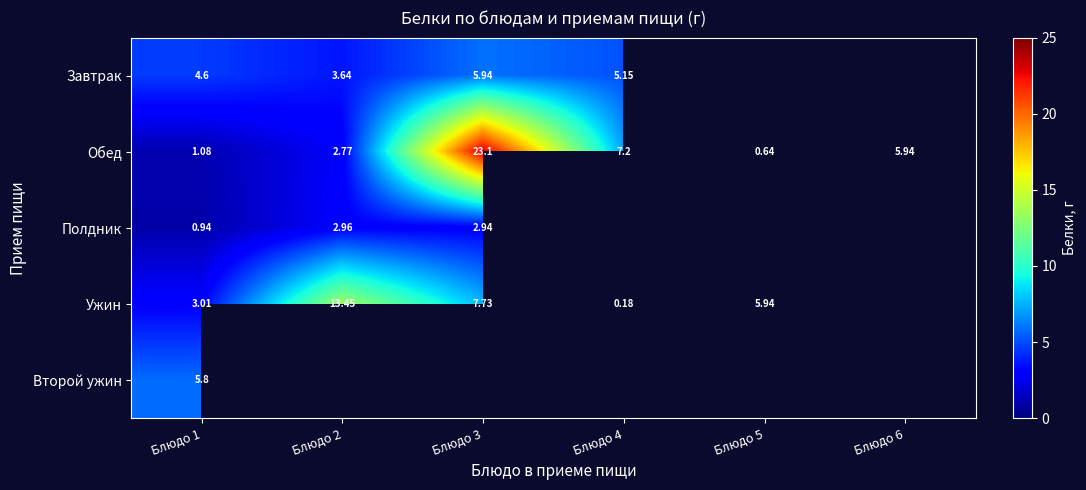

How many data points in Обед are above 5?

3